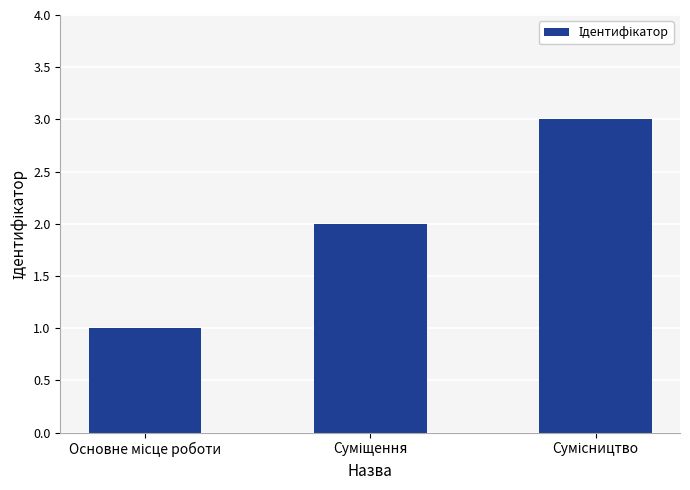

Count the number of data series in this chart.

1